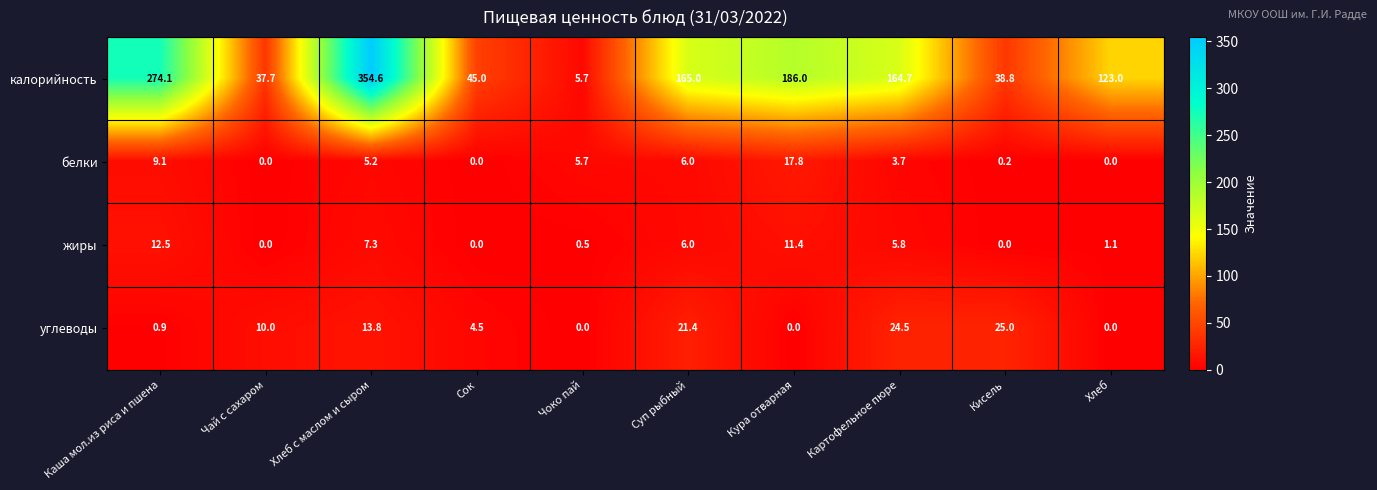

What is the difference between the белки values at Кисель and Картофельное пюре?

3.5